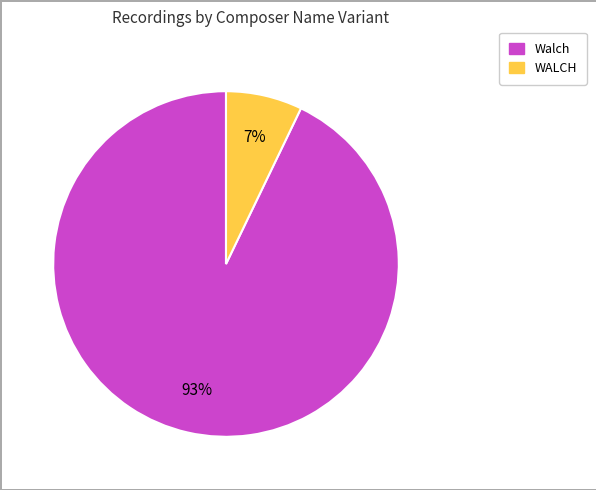

To the nearest percent, what portion does Walch represent?

93%